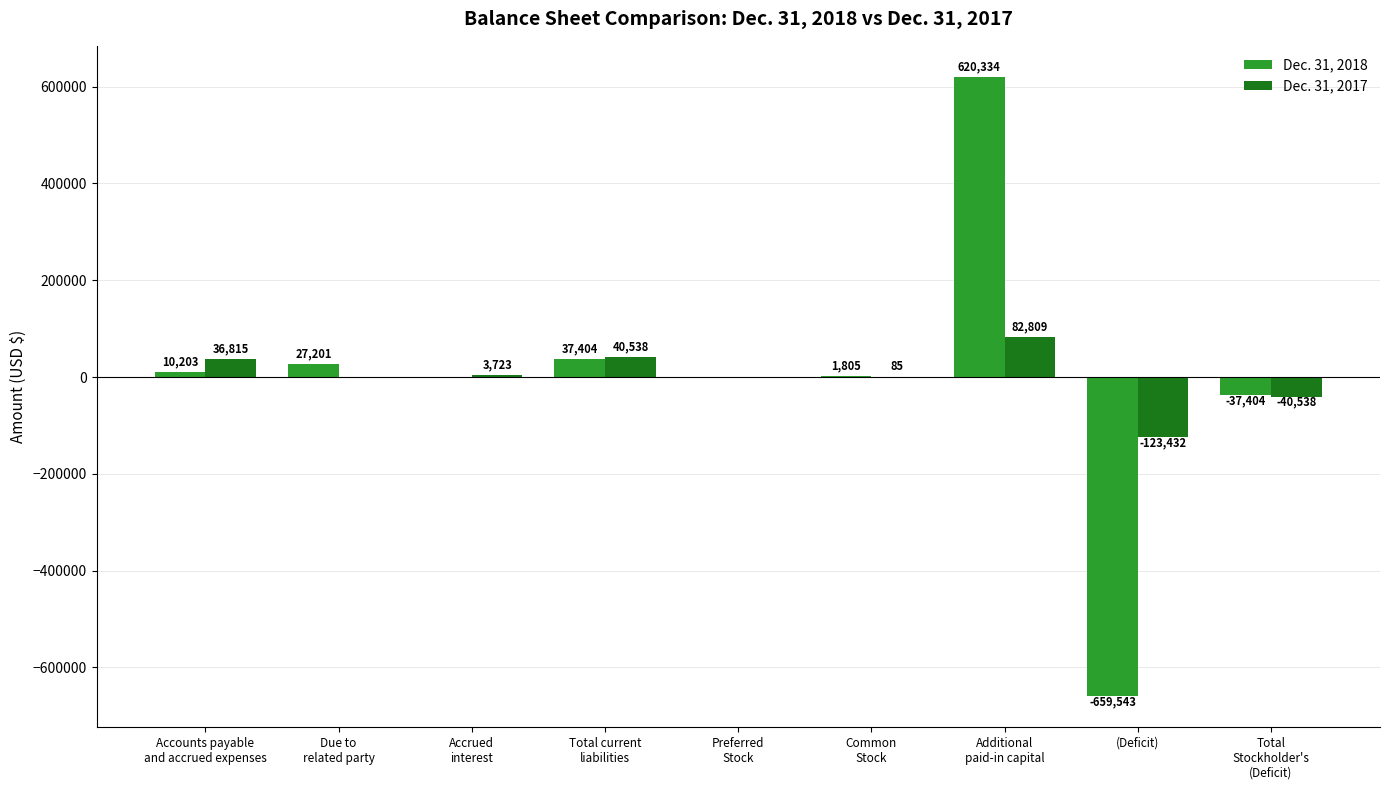

Between Preferred
Stock and Total
Stockholder's
(Deficit), which series saw the biggest shift?

Dec. 31, 2017